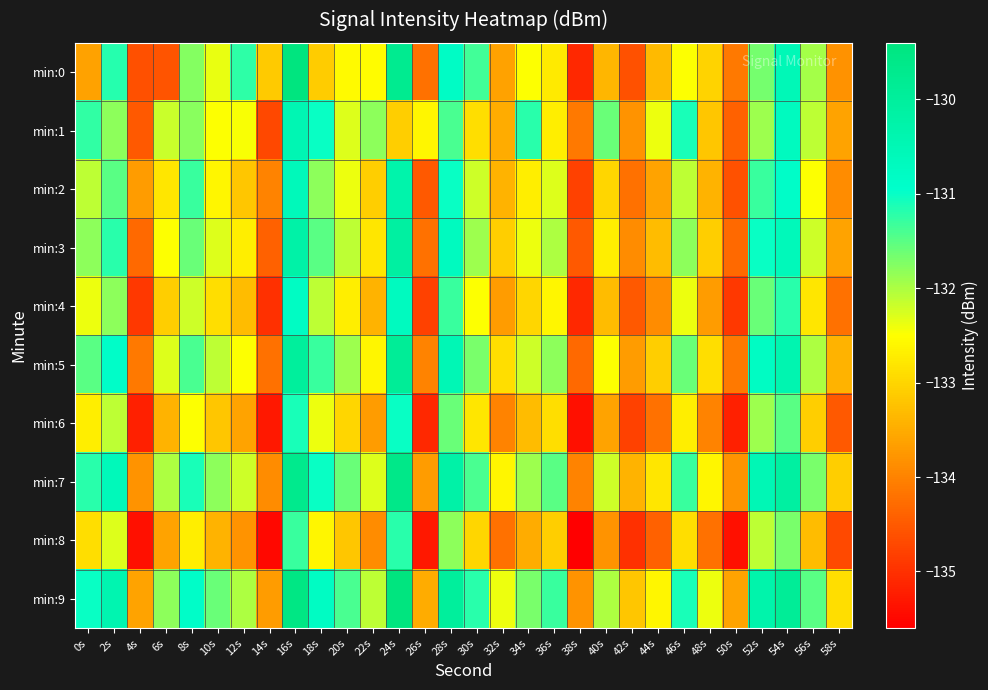

Reading left to right, transcribe all the data shown in this chart.

min:0: 0s=-133.6	2s=-131.2	4s=-134.6	6s=-134.6	8s=-131.8	10s=-132.4	12s=-131.2	14s=-133.1	16s=-129.4	18s=-133.1	20s=-132.6	22s=-132.5	24s=-129.7	26s=-134.2	28s=-130.8	30s=-131.4	32s=-133.6	34s=-132.5	36s=-132.8	38s=-135.1	40s=-133.4	42s=-134.6	44s=-133.3	46s=-132.5	48s=-133.0	50s=-134.1	52s=-131.7	54s=-130.6	56s=-132.0	58s=-133.8
min:1: 0s=-131.2	2s=-131.8	4s=-134.5	6s=-132.2	8s=-131.8	10s=-132.5	12s=-132.5	14s=-134.7	16s=-130.4	18s=-131.0	20s=-132.3	22s=-131.8	24s=-133.1	26s=-132.6	28s=-131.4	30s=-132.9	32s=-133.5	34s=-131.2	36s=-132.7	38s=-134.1	40s=-131.6	42s=-133.8	44s=-132.4	46s=-131.1	48s=-133.2	50s=-134.4	52s=-131.9	54s=-130.7	56s=-132.1	58s=-133.6
min:2: 0s=-132.1	2s=-131.5	4s=-133.7	6s=-132.8	8s=-131.3	10s=-132.6	12s=-133.2	14s=-134.0	16s=-130.6	18s=-131.8	20s=-132.4	22s=-133.1	24s=-130.3	26s=-134.5	28s=-131.0	30s=-132.2	32s=-133.4	34s=-132.7	36s=-132.3	38s=-134.8	40s=-133.0	42s=-134.2	44s=-133.6	46s=-132.1	48s=-133.4	50s=-134.6	52s=-131.3	54s=-130.9	56s=-132.5	58s=-133.9
min:3: 0s=-131.8	2s=-131.2	4s=-134.3	6s=-132.5	8s=-131.6	10s=-132.3	12s=-132.7	14s=-134.4	16s=-130.2	18s=-131.5	20s=-132.1	22s=-132.8	24s=-130.1	26s=-134.2	28s=-130.7	30s=-131.9	32s=-133.1	34s=-132.4	36s=-132.0	38s=-134.5	40s=-132.7	42s=-133.9	44s=-133.3	46s=-131.8	48s=-133.1	50s=-134.3	52s=-131.0	54s=-130.6	56s=-132.2	58s=-133.6
min:4: 0s=-132.4	2s=-131.8	4s=-134.9	6s=-133.1	8s=-132.2	10s=-132.9	12s=-133.3	14s=-135.0	16s=-130.8	18s=-132.1	20s=-132.7	22s=-133.4	24s=-130.7	26s=-134.8	28s=-131.3	30s=-132.5	32s=-133.7	34s=-133.0	36s=-132.6	38s=-135.1	40s=-133.3	42s=-134.5	44s=-133.9	46s=-132.4	48s=-133.7	50s=-134.9	52s=-131.6	54s=-131.2	56s=-132.8	58s=-134.2
min:5: 0s=-131.5	2s=-130.9	4s=-134.1	6s=-132.3	8s=-131.4	10s=-132.1	12s=-132.5	14s=-134.2	16s=-130.0	18s=-131.3	20s=-131.9	22s=-132.6	24s=-129.9	26s=-134.0	28s=-130.5	30s=-131.7	32s=-132.9	34s=-132.2	36s=-131.8	38s=-134.3	40s=-132.5	42s=-133.7	44s=-133.1	46s=-131.6	48s=-132.9	50s=-134.1	52s=-130.8	54s=-130.4	56s=-132.0	58s=-133.4
min:6: 0s=-132.7	2s=-132.1	4s=-135.2	6s=-133.4	8s=-132.5	10s=-133.2	12s=-133.6	14s=-135.3	16s=-131.1	18s=-132.4	20s=-133.0	22s=-133.7	24s=-131.0	26s=-135.1	28s=-131.6	30s=-132.8	32s=-134.0	34s=-133.3	36s=-132.9	38s=-135.4	40s=-133.6	42s=-134.8	44s=-134.2	46s=-132.7	48s=-134.0	50s=-135.2	52s=-131.9	54s=-131.5	56s=-133.1	58s=-134.5
min:7: 0s=-131.2	2s=-130.6	4s=-133.8	6s=-132.0	8s=-131.1	10s=-131.8	12s=-132.2	14s=-133.9	16s=-129.7	18s=-131.0	20s=-131.6	22s=-132.3	24s=-129.6	26s=-133.7	28s=-130.2	30s=-131.4	32s=-132.6	34s=-131.9	36s=-131.5	38s=-134.0	40s=-132.2	42s=-133.4	44s=-132.8	46s=-131.3	48s=-132.6	50s=-133.8	52s=-130.5	54s=-130.1	56s=-131.7	58s=-133.1
min:8: 0s=-132.9	2s=-132.3	4s=-135.4	6s=-133.6	8s=-132.7	10s=-133.4	12s=-133.8	14s=-135.5	16s=-131.3	18s=-132.6	20s=-133.2	22s=-133.9	24s=-131.2	26s=-135.3	28s=-131.8	30s=-133.0	32s=-134.2	34s=-133.5	36s=-133.1	38s=-135.6	40s=-133.8	42s=-135.0	44s=-134.4	46s=-132.9	48s=-134.2	50s=-135.4	52s=-132.1	54s=-131.7	56s=-133.3	58s=-134.7
min:9: 0s=-131.0	2s=-130.4	4s=-133.6	6s=-131.8	8s=-130.9	10s=-131.6	12s=-132.0	14s=-133.7	16s=-129.5	18s=-130.8	20s=-131.4	22s=-132.1	24s=-129.4	26s=-133.5	28s=-130.0	30s=-131.2	32s=-132.4	34s=-131.7	36s=-131.3	38s=-133.8	40s=-132.0	42s=-133.2	44s=-132.6	46s=-131.1	48s=-132.4	50s=-133.6	52s=-130.3	54s=-129.9	56s=-131.5	58s=-132.9